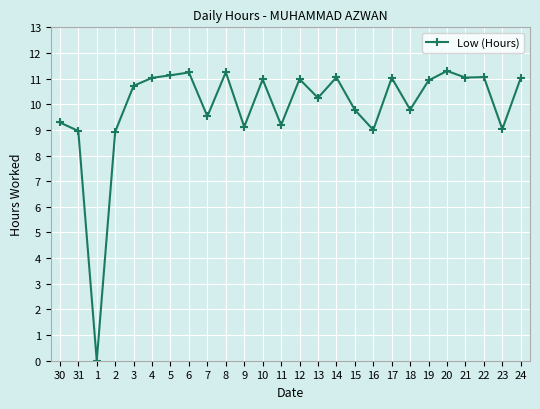

Where is the first local minimum?

1